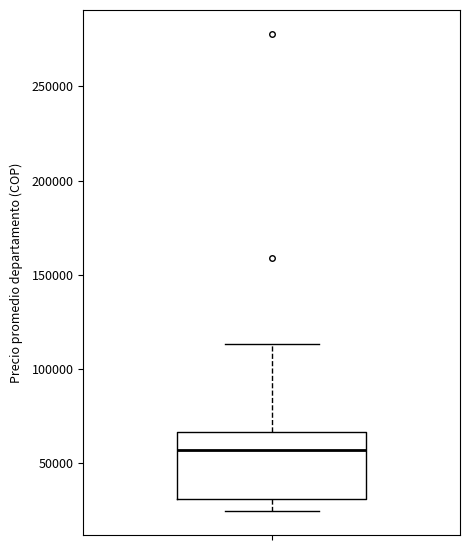

Read this box plot against the y-axis: the position of the median line, the range covered by the box, and the ends of both whiskers. The values are not printed on the chart, so give them approximately, as read against the axis.

median 55000, box 30000 to 65000, whiskers 25000 to 115000